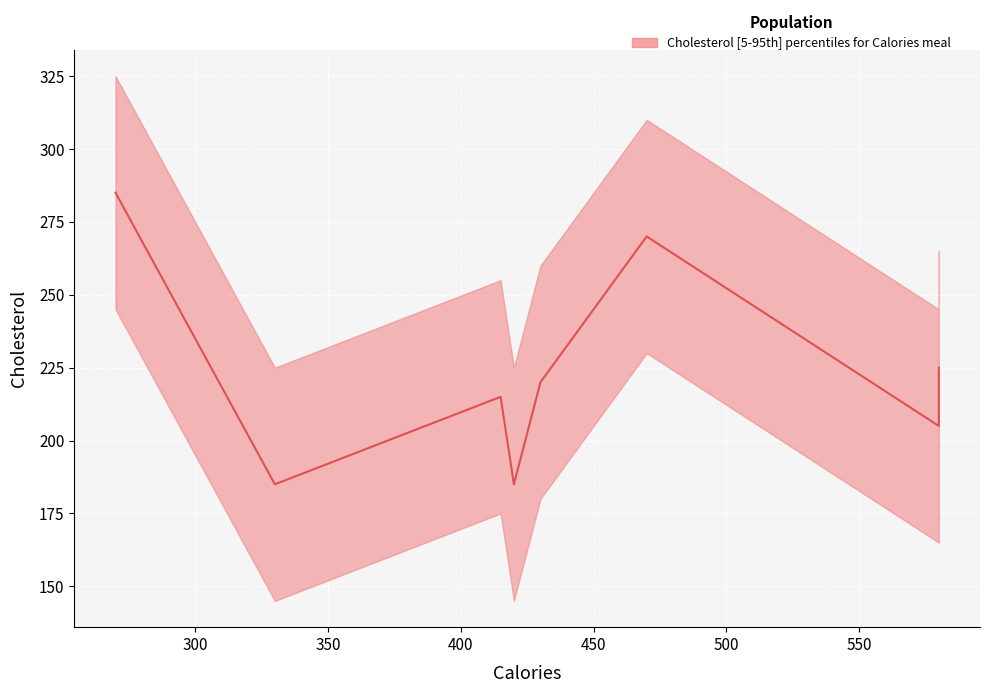

Rank the categories by value from lowest to highest.

420, 330, 580, 415, 430, 580, 470, 270